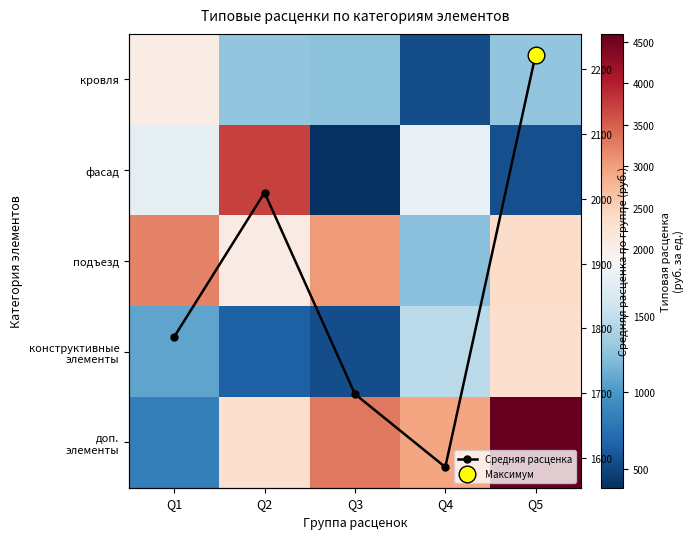

What is the minimum value for Средняя расценка?

1586.4